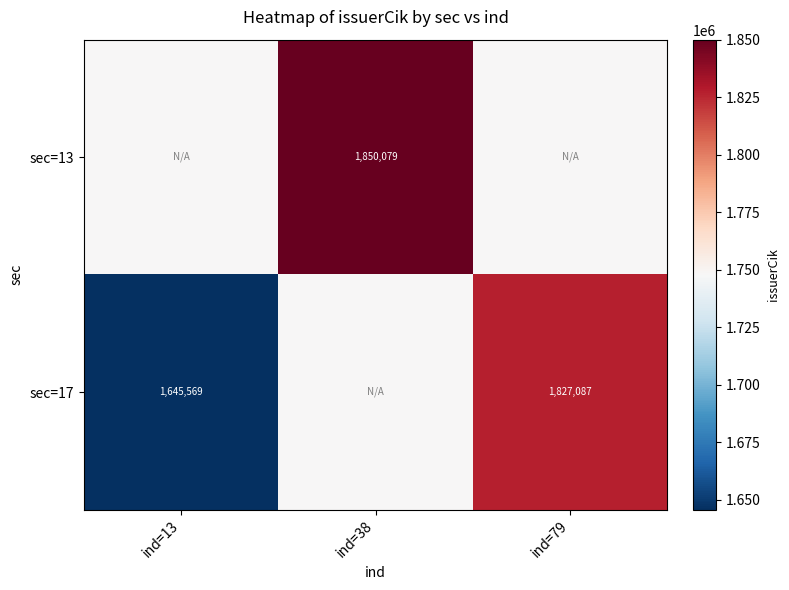

At how many categories does at least one series exceed 1803440?

2